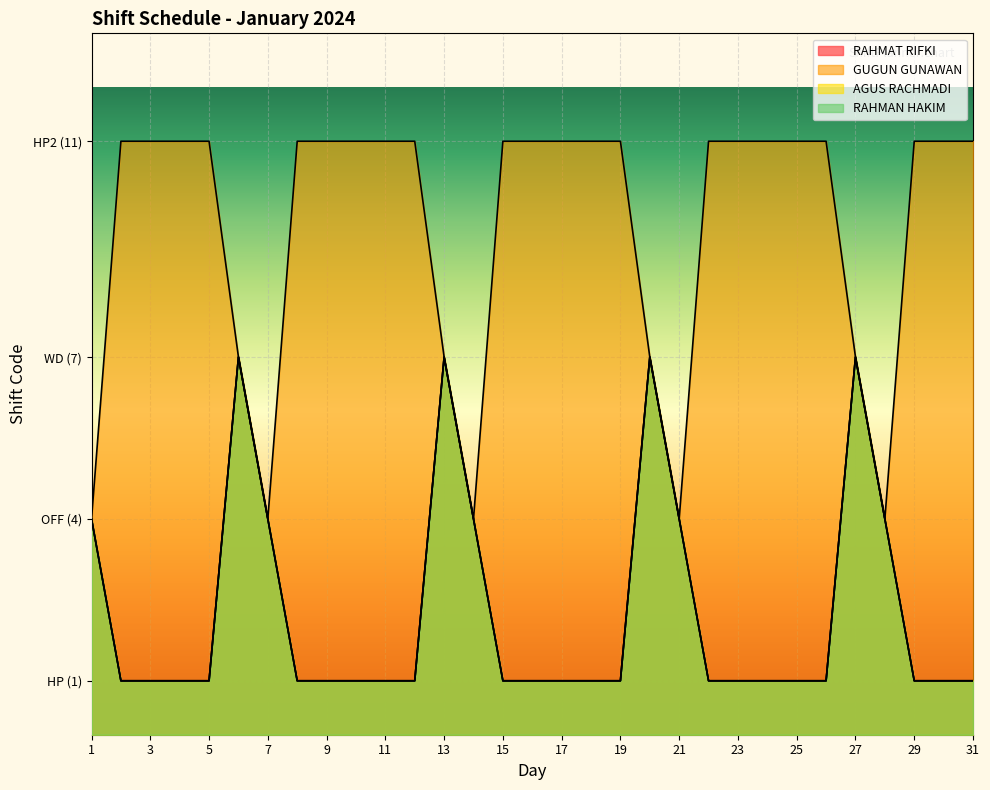

Is the value of GUGUN GUNAWAN at 29 greater than the value of AGUS RACHMADI at 27?

Yes